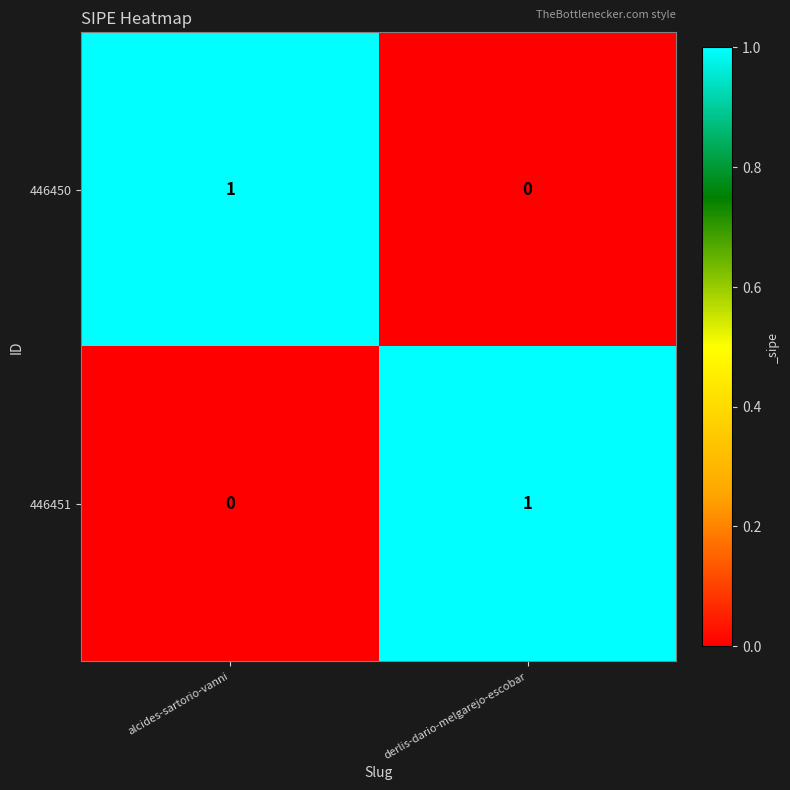

Is it true that 446451 equals 1 at derlis-dario-melgarejo-escobar?

True